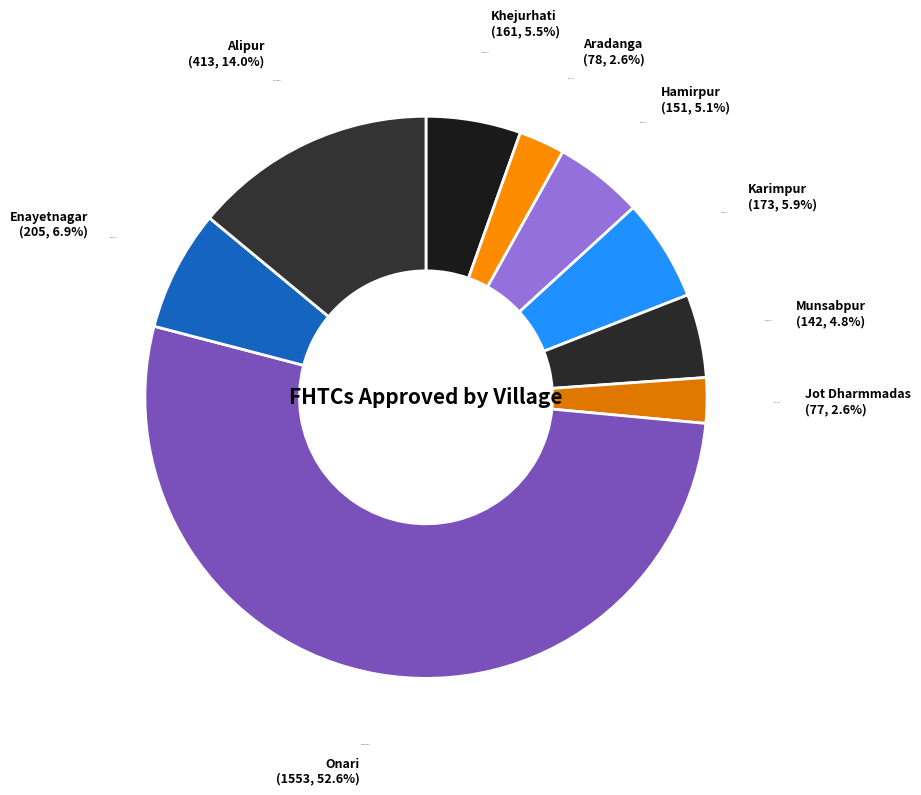

What percentage is the Aradanga slice, to the nearest percent?

3%